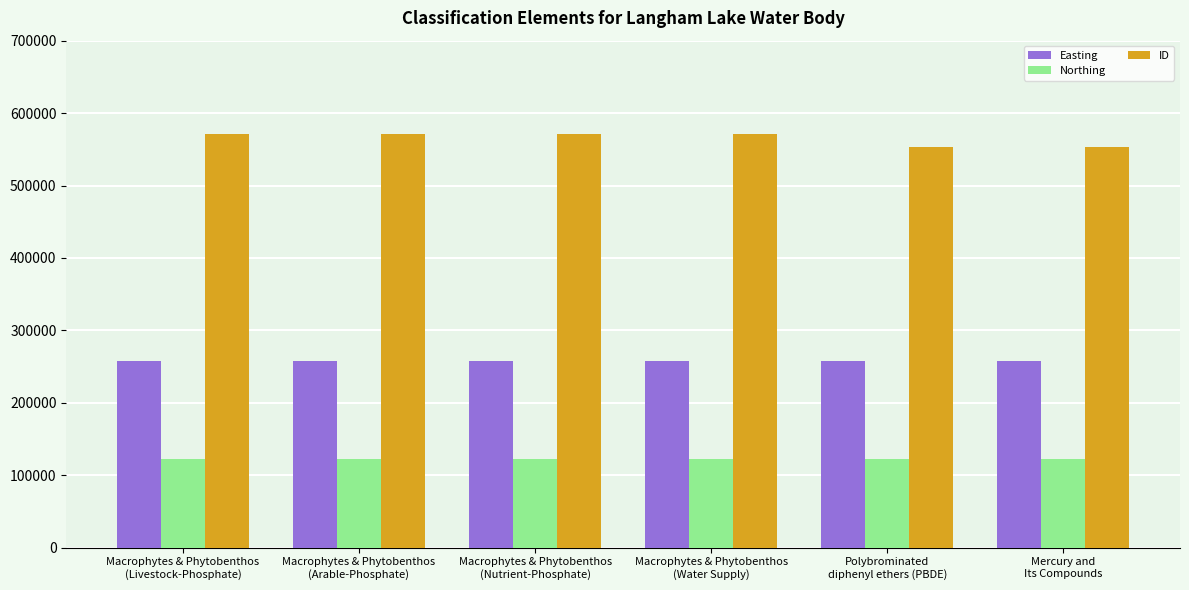

The value of ID at Polybrominated
diphenyl ethers (PBDE) is 552489. True or false?

True